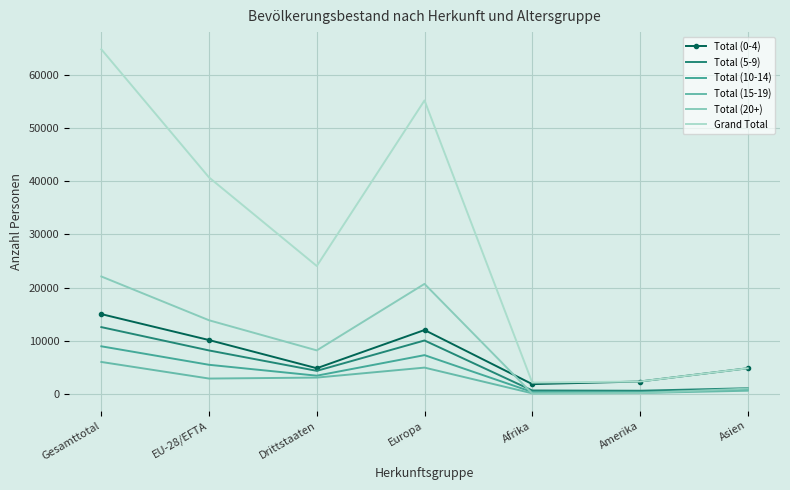

What is the minimum value shown in the chart?

119